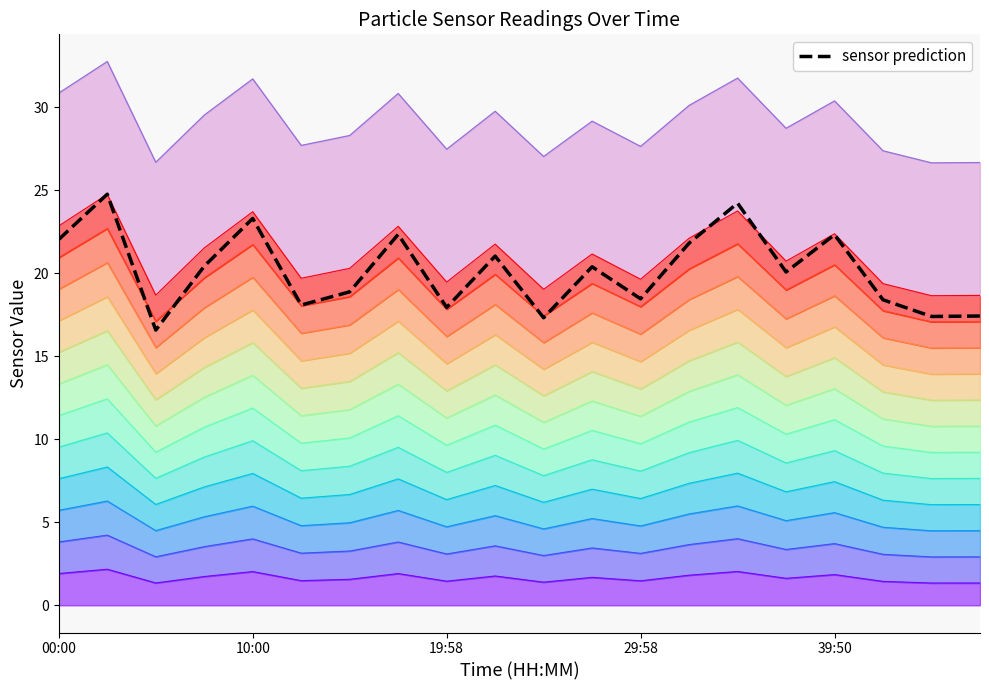

Which has a higher value, 5 or 39:50?

39:50